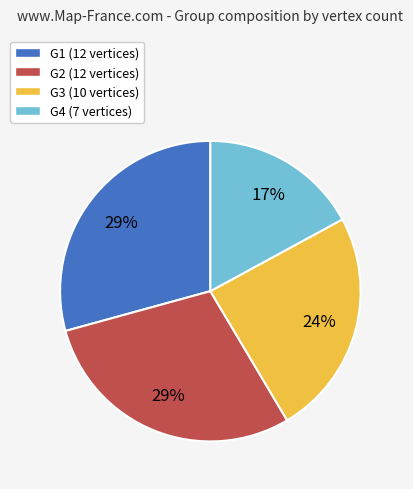

To the nearest percent, what is the difference between the largest and smallest slice percentages?

12%